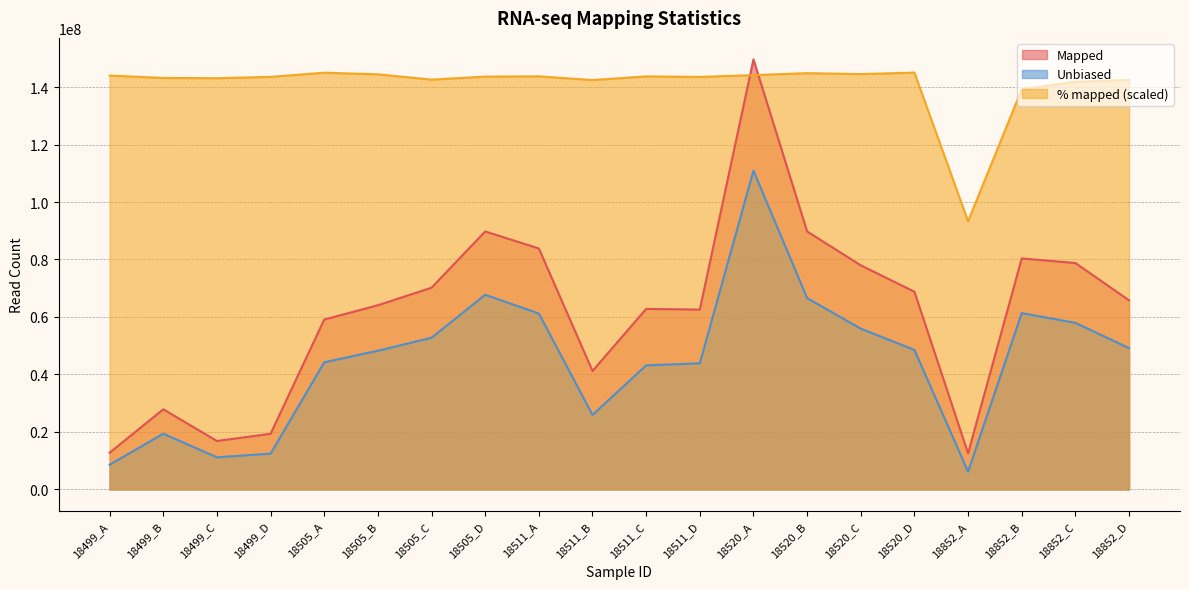

At which category does Mapped reach its first local peak?

18499_B